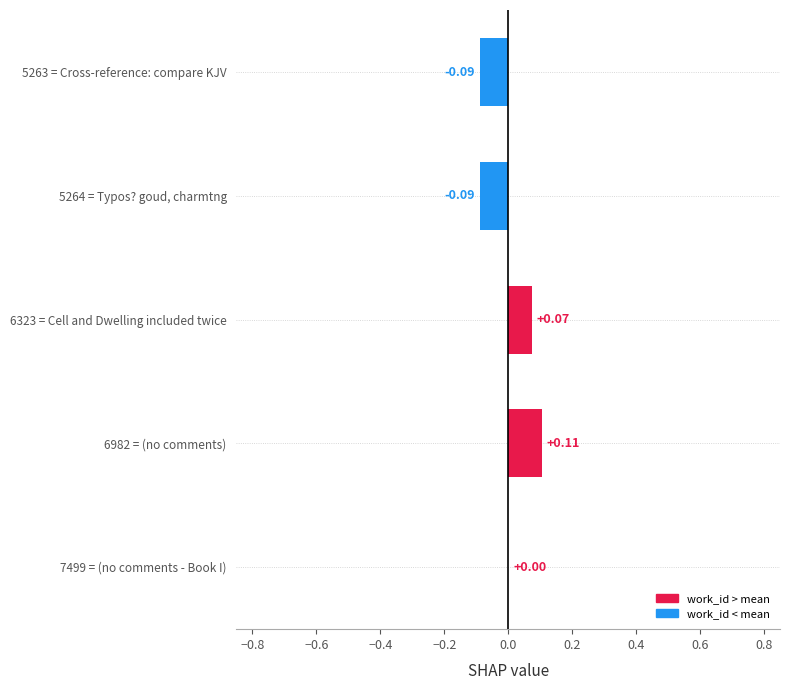

Which has a higher value, 5263 = Cross-reference: compare KJV or 6323 = Cell and Dwelling included twice?

6323 = Cell and Dwelling included twice